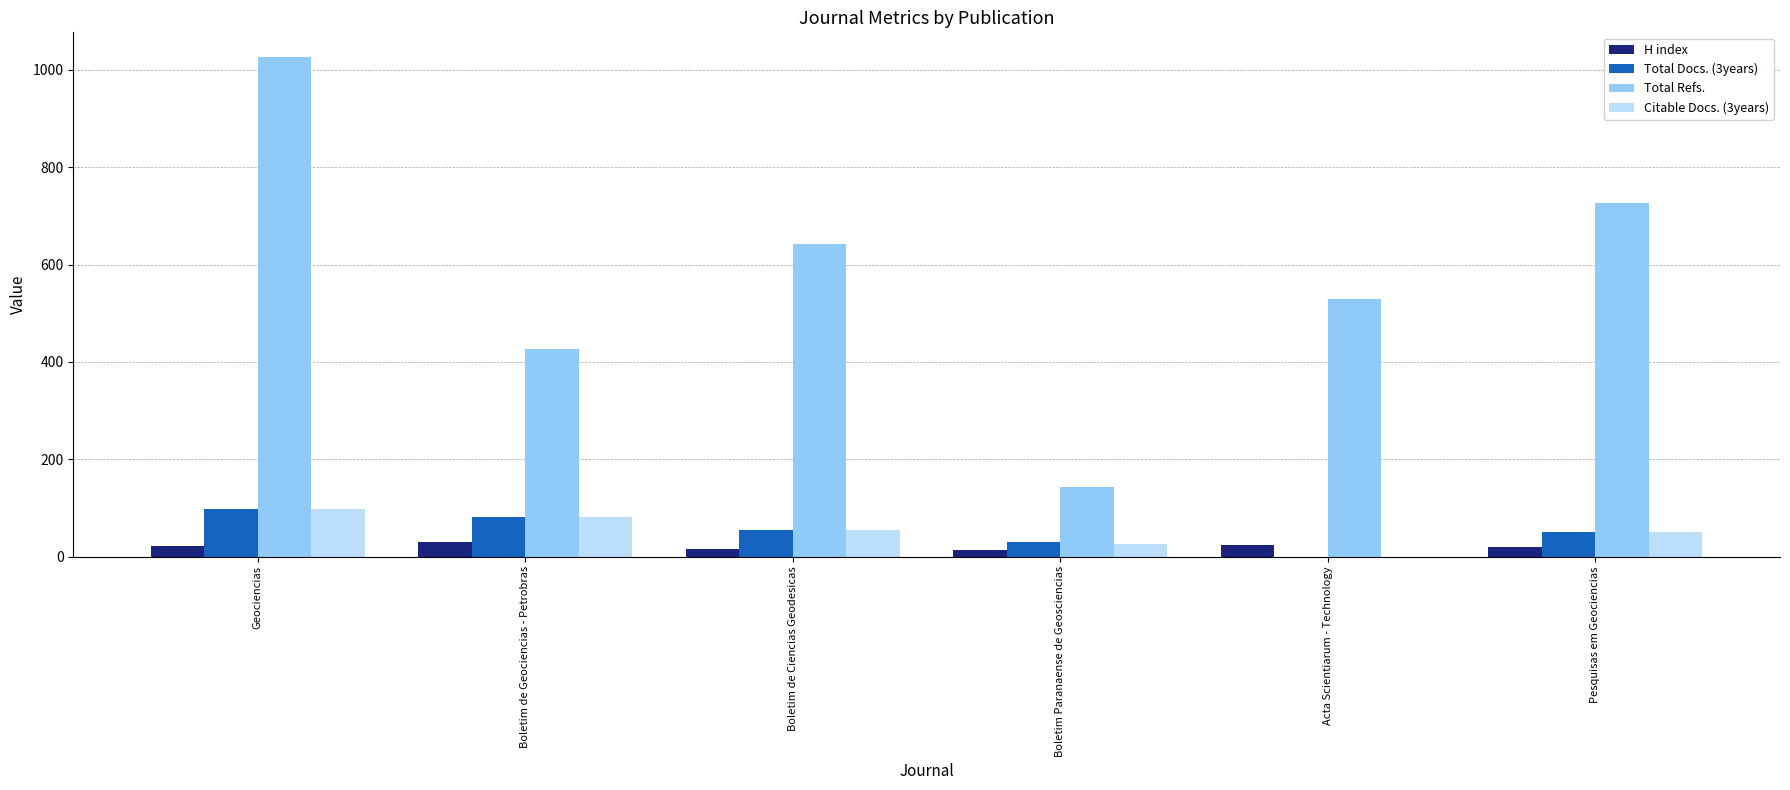

Does the chart contain stacked bars?

No